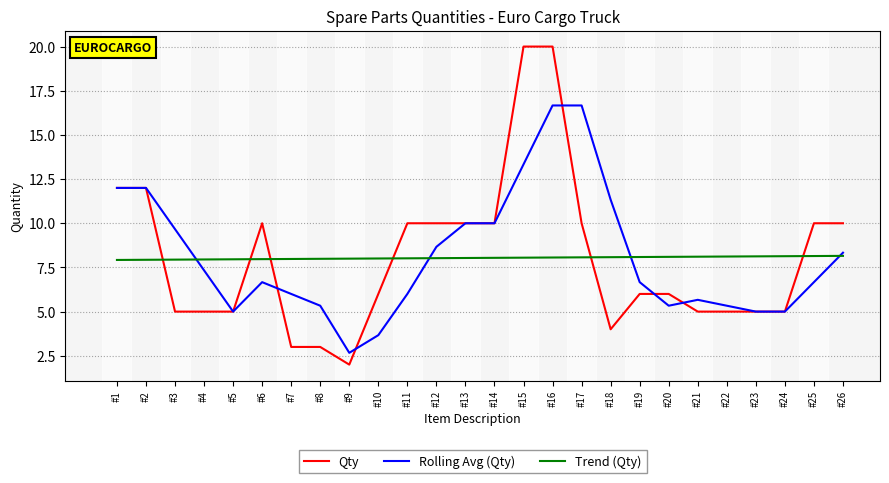

The Trend (Qty) series shows 8.0 at #6. True or false?

True